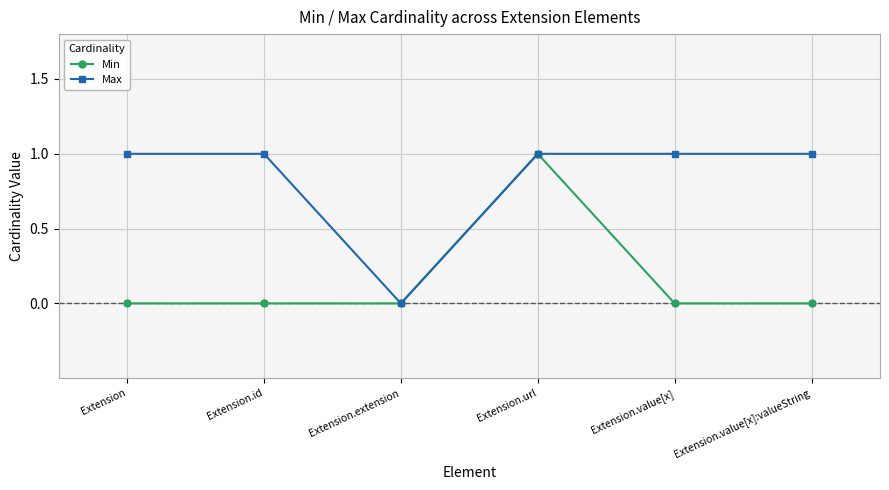

Count the number of categories in the chart.

6